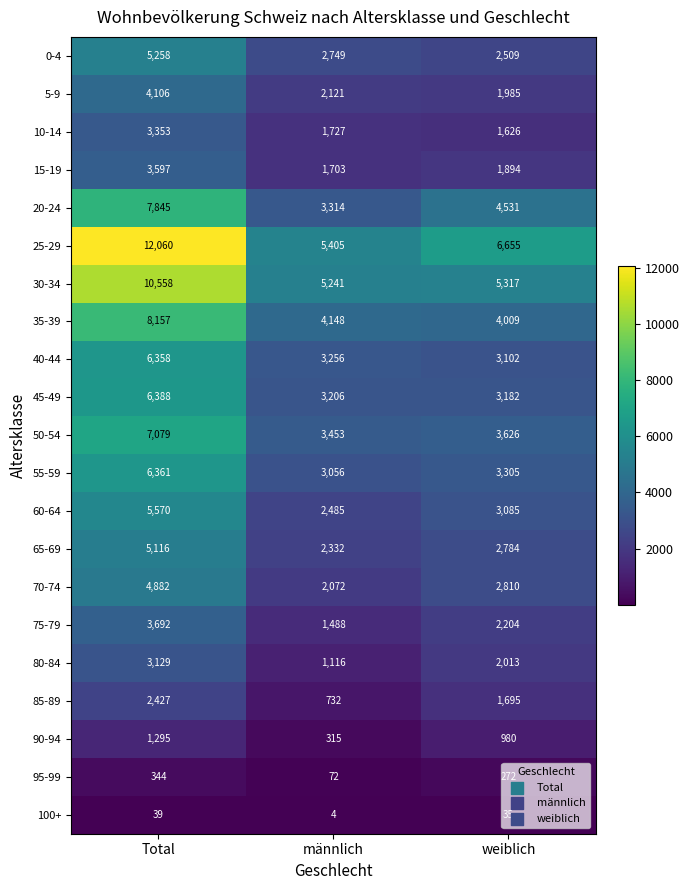

Which series changed the most between Total and männlich?

25-29